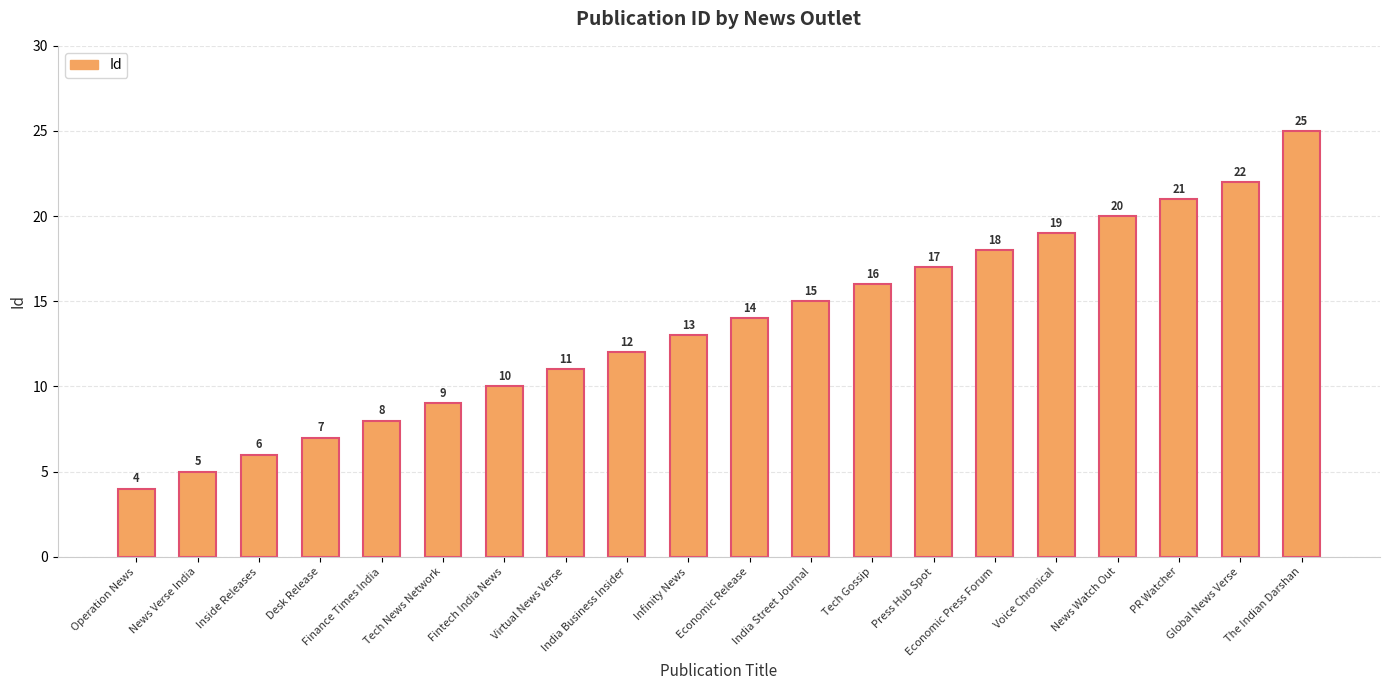

Does the chart contain any negative values?

No